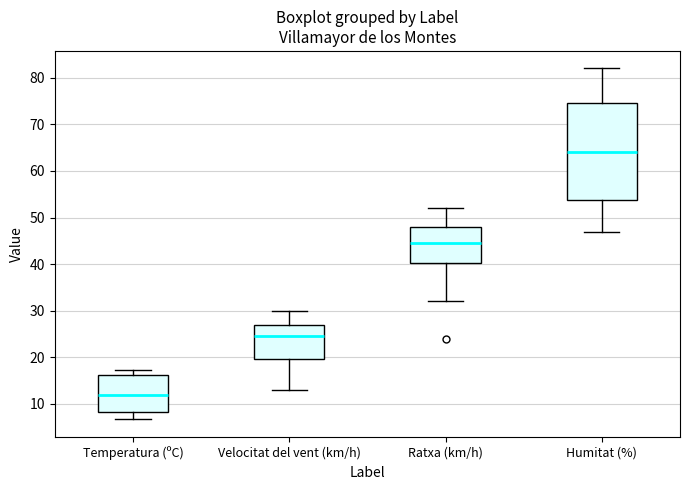

Which box is the tallest, from its lower edge to its upper edge?

Humitat (%)